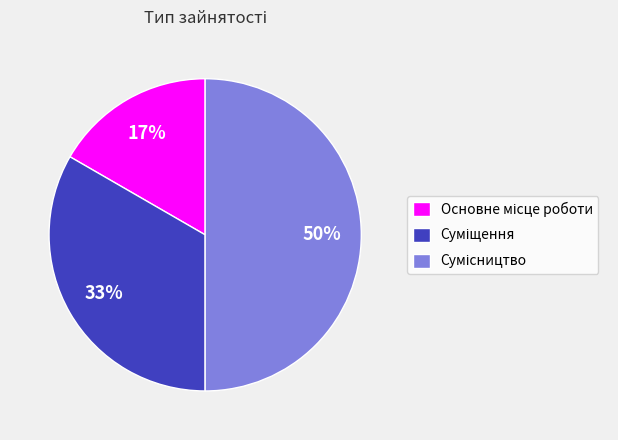

To the nearest percent, what is the difference between the largest and smallest slice percentages?

33%